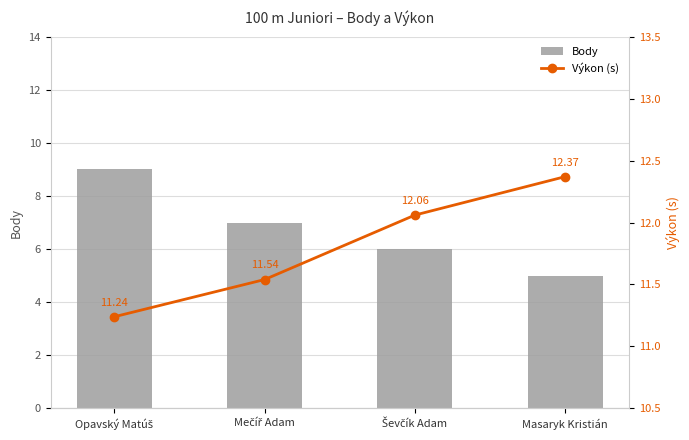

Between Mečíř Adam and Ševčík Adam, which series saw the biggest shift?

Body